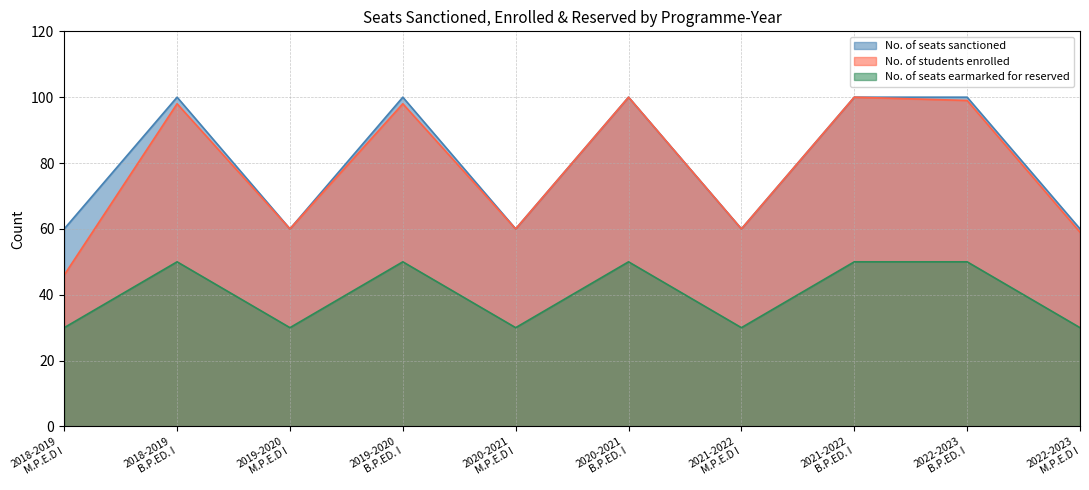

Count the number of categories in the chart.

10